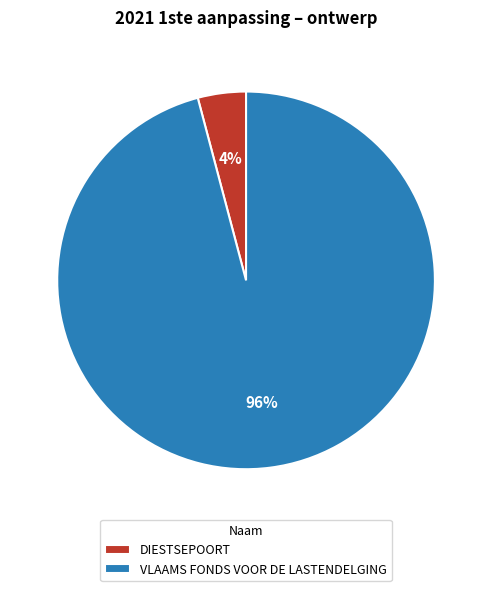

Does any single category account for the majority?

Yes